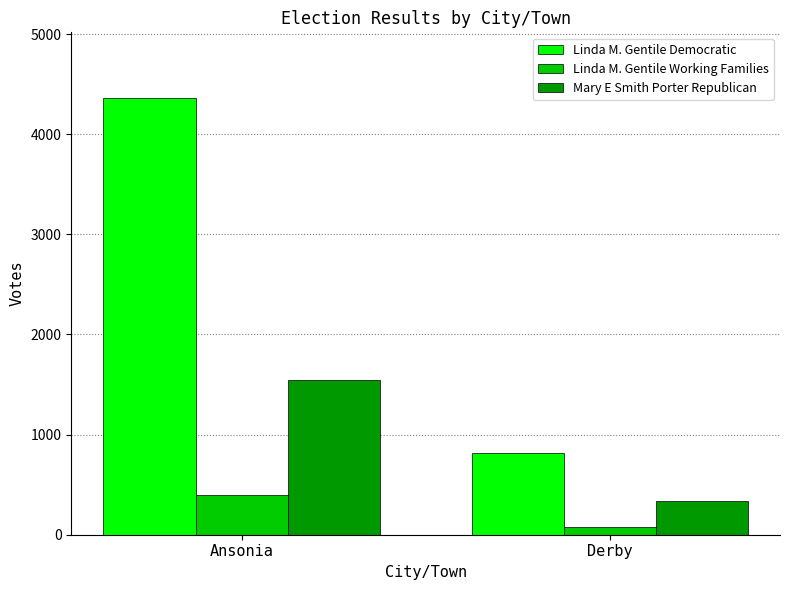

How many data points in Linda M. Gentile Working Families are less than 401?

1